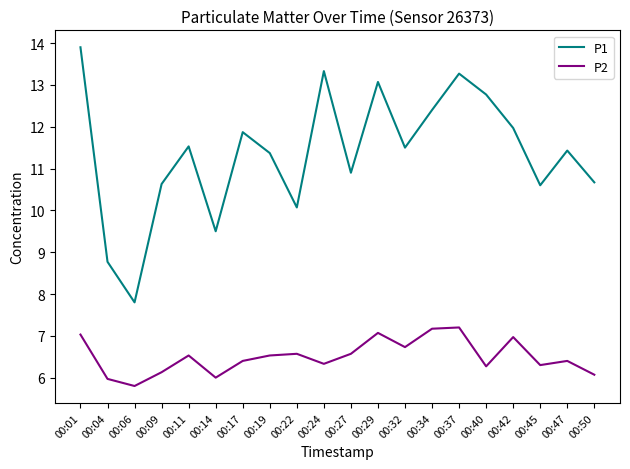

True or false: P1 and P2 cross at least once.

False